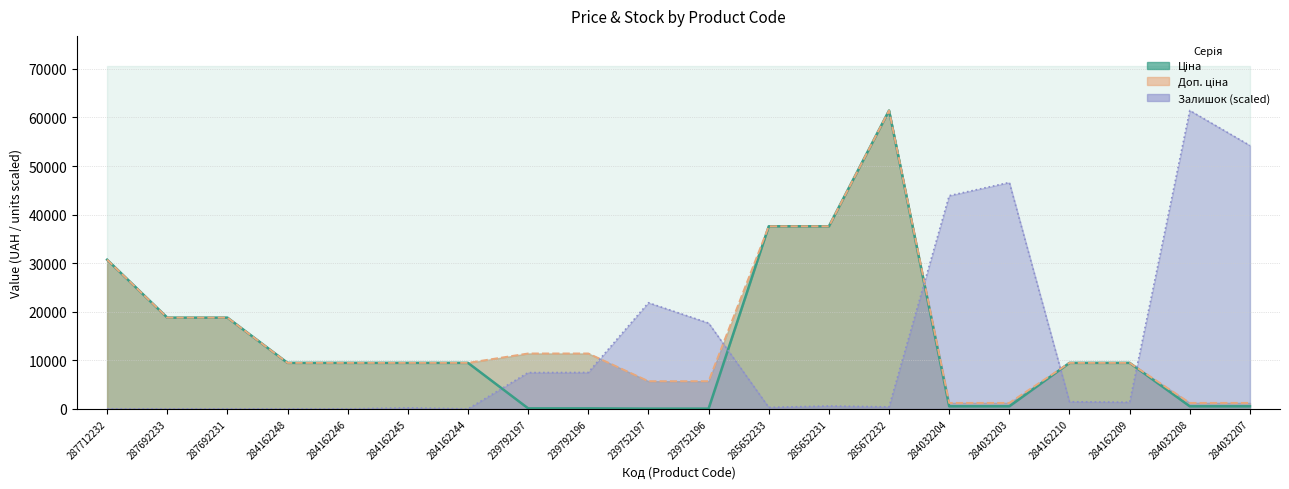

True or false: Залишок and Ціна cross at least once.

True